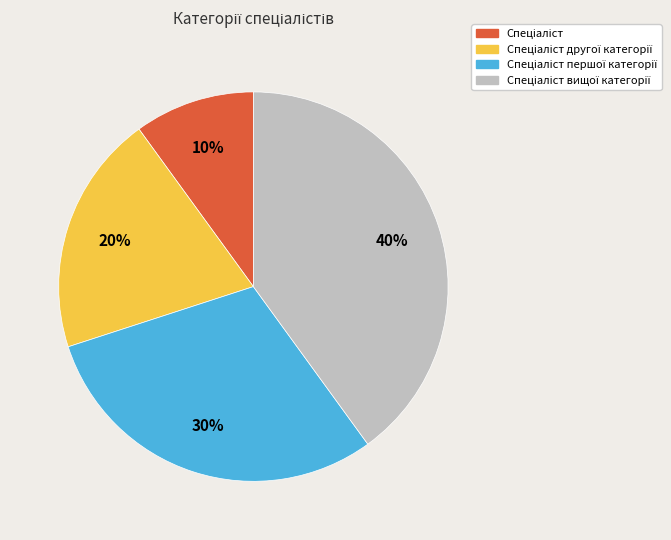

To the nearest percent, what is the average slice percentage?

25%